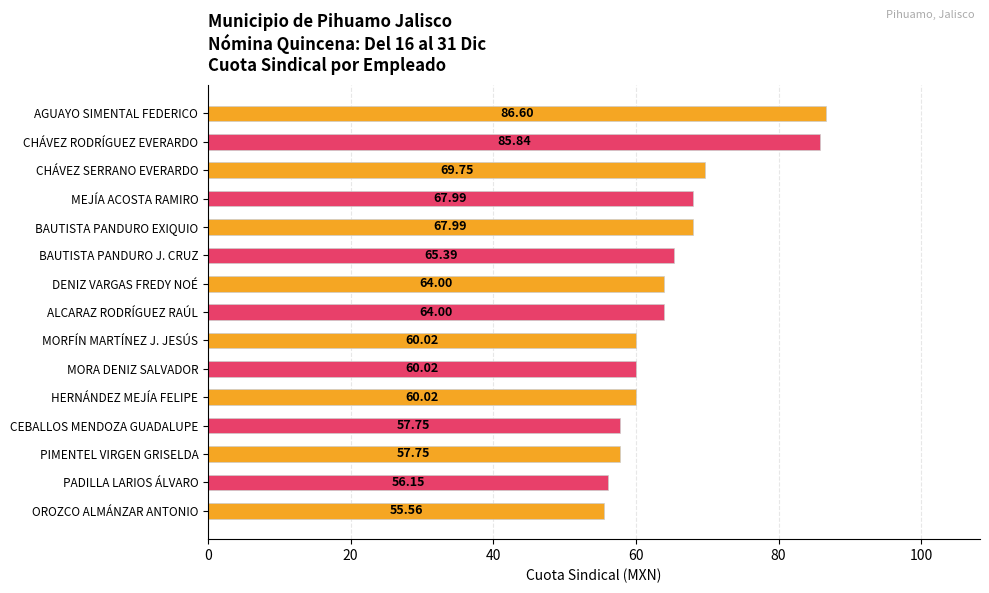

What is the label of the 6th bar from the bottom?

MORA DENIZ SALVADOR